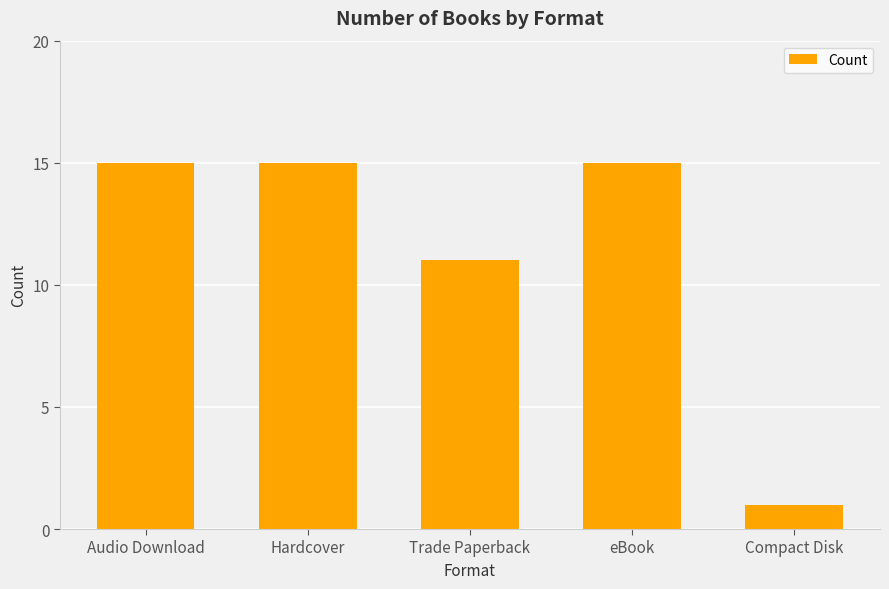

What is the label of the 5th bar from the left?

Compact Disk